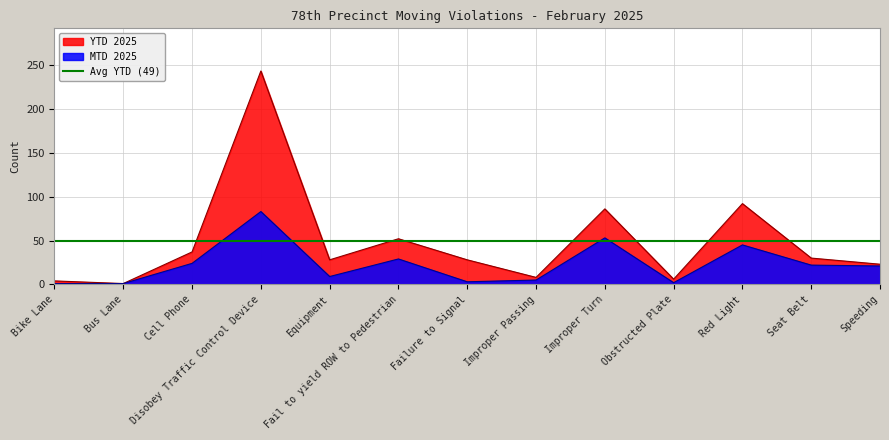

What is the highest value of the YTD 2025 series?

243